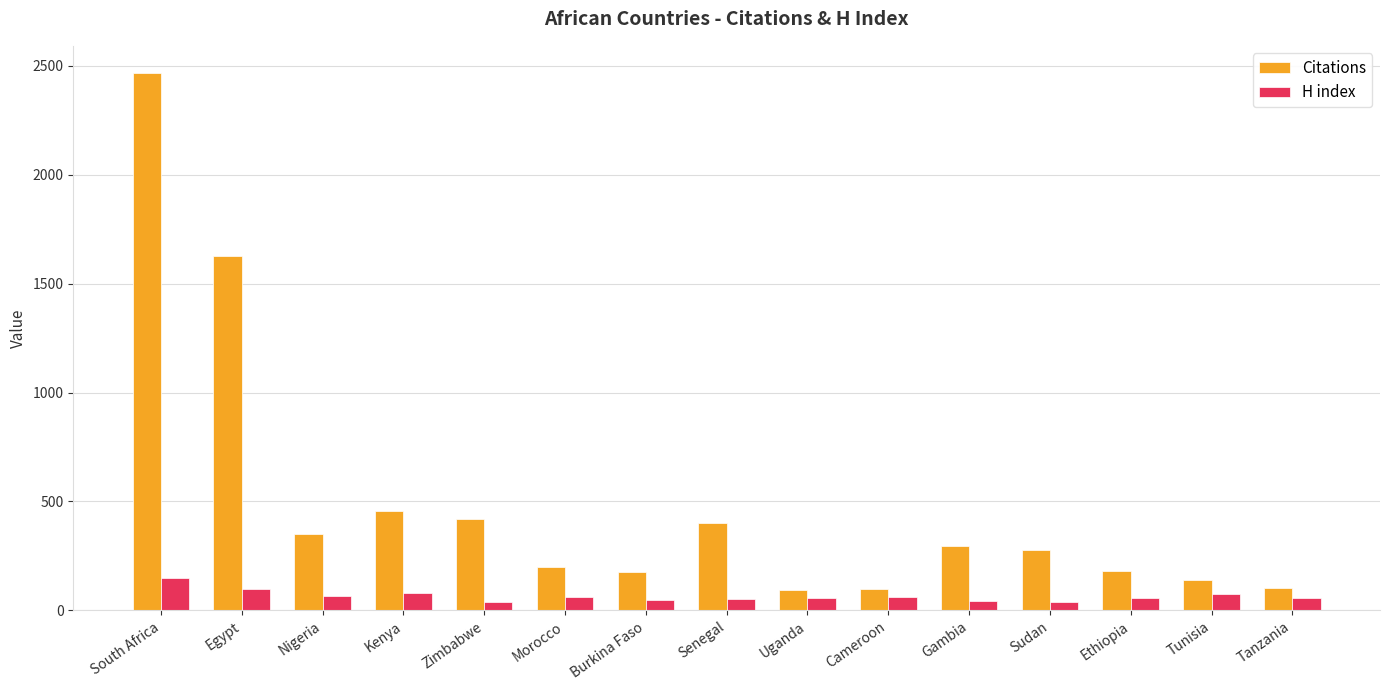

Is the value of Citations at Gambia greater than the value of H index at Senegal?

Yes